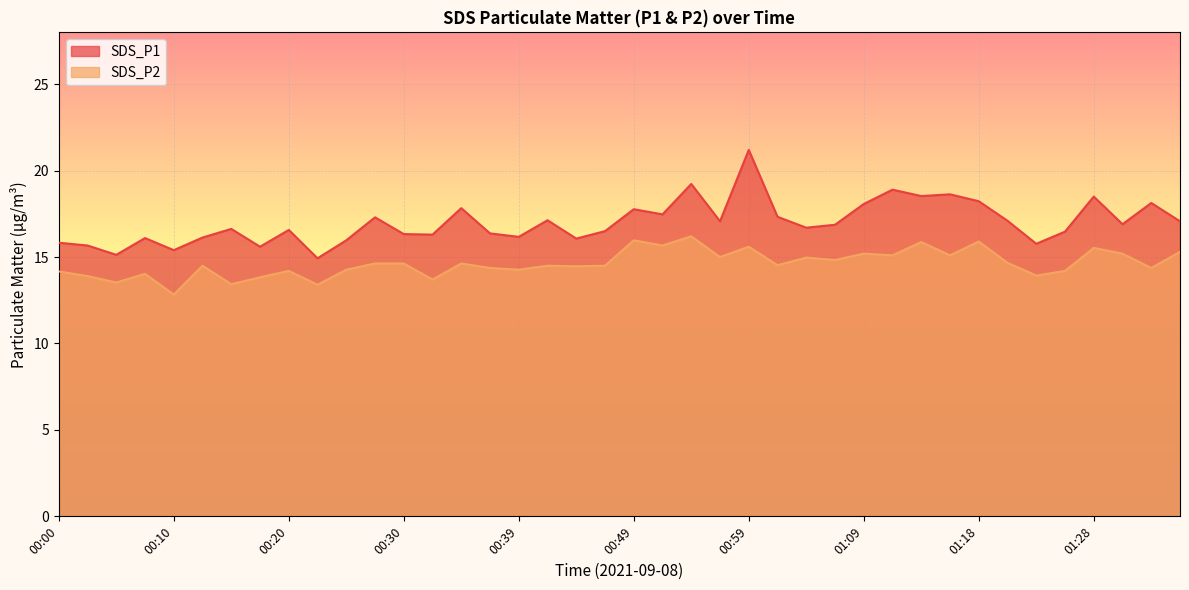

In SDS_P1, how many points are lower than both neighbors (excluding endpoints)?

13